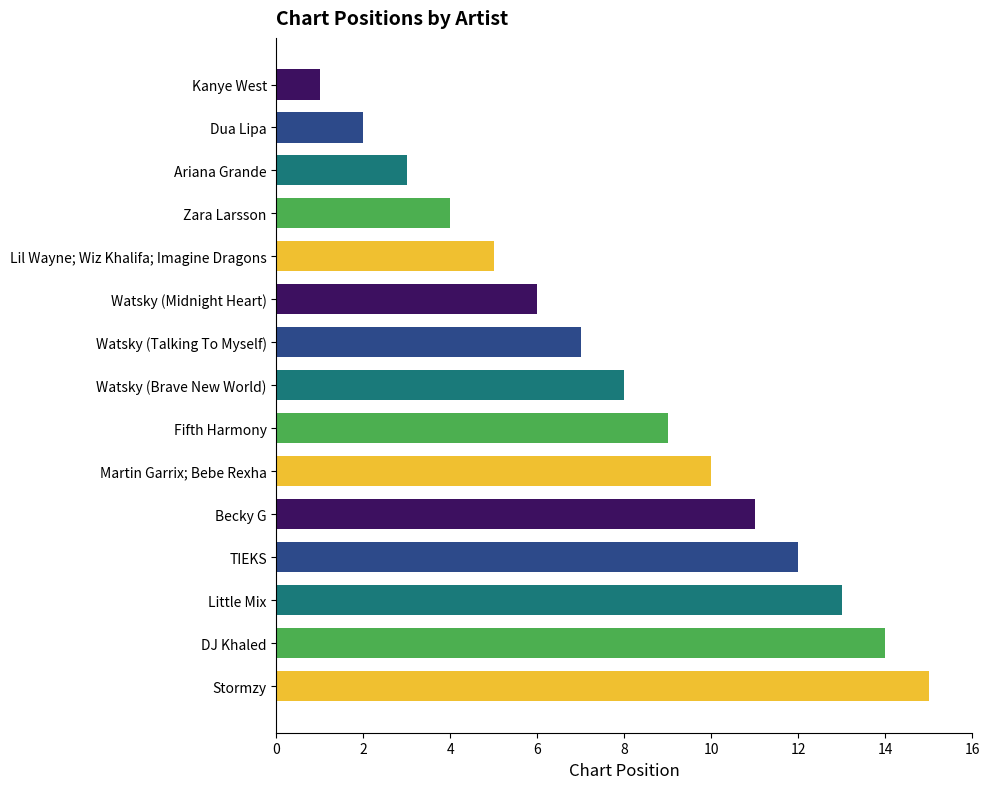

Rank the categories by value from highest to lowest.

Stormzy, DJ Khaled, Little Mix, TIEKS, Becky G, Martin Garrix; Bebe Rexha, Fifth Harmony, Watsky (Brave New World), Watsky (Talking To Myself), Watsky (Midnight Heart), Lil Wayne; Wiz Khalifa; Imagine Dragons, Zara Larsson, Ariana Grande, Dua Lipa, Kanye West